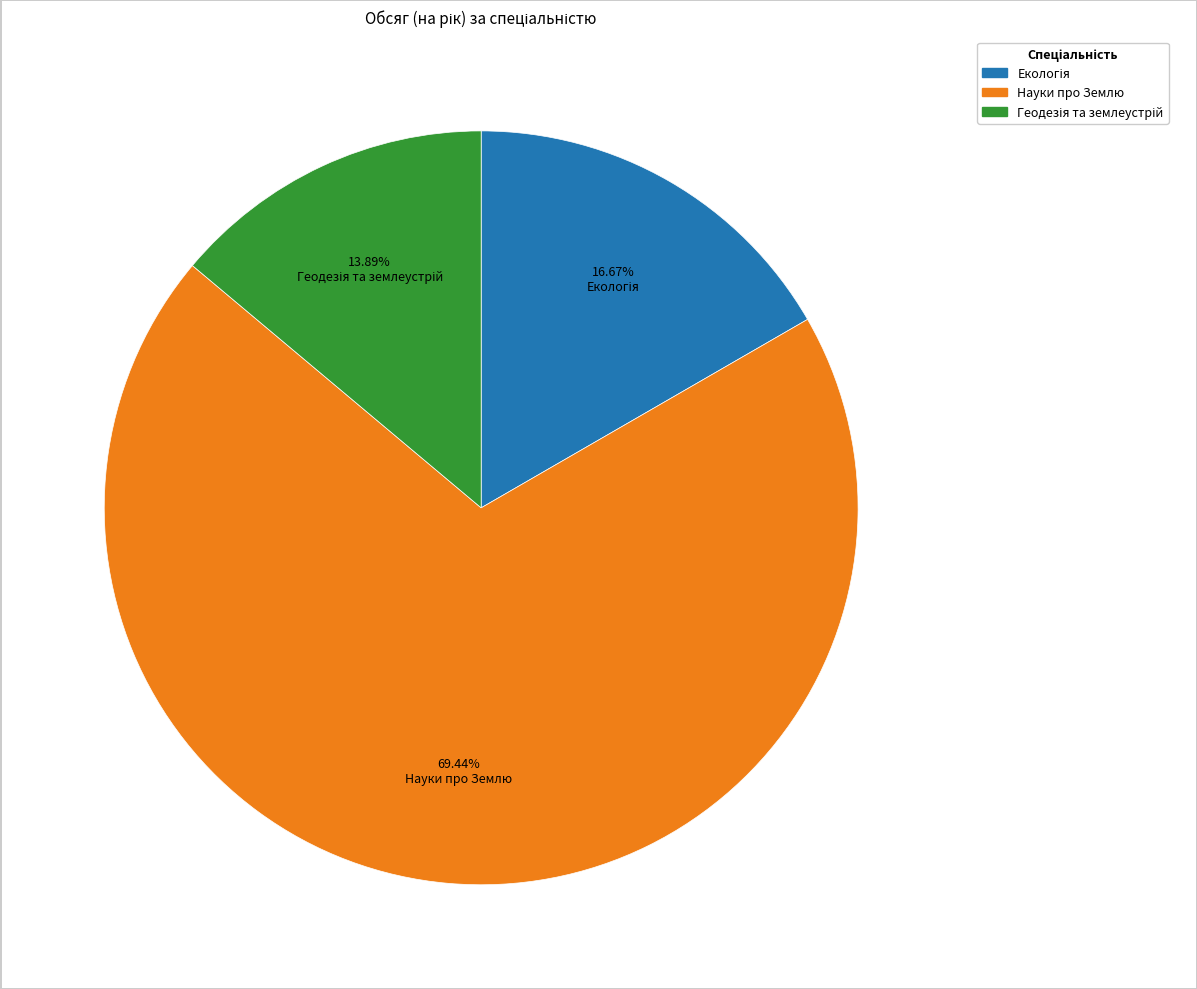

Which category has the biggest portion of the pie?

Науки про Землю